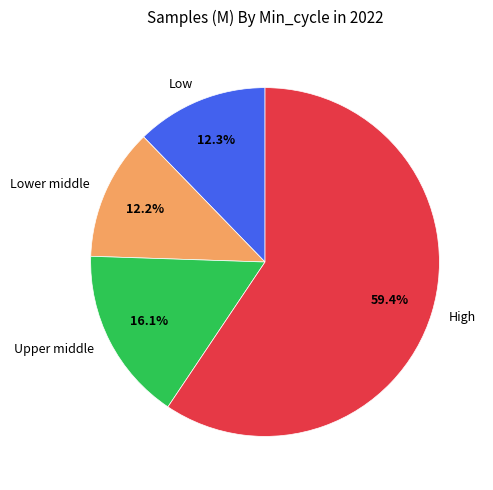

Between Low and Upper middle, which is larger?

Upper middle